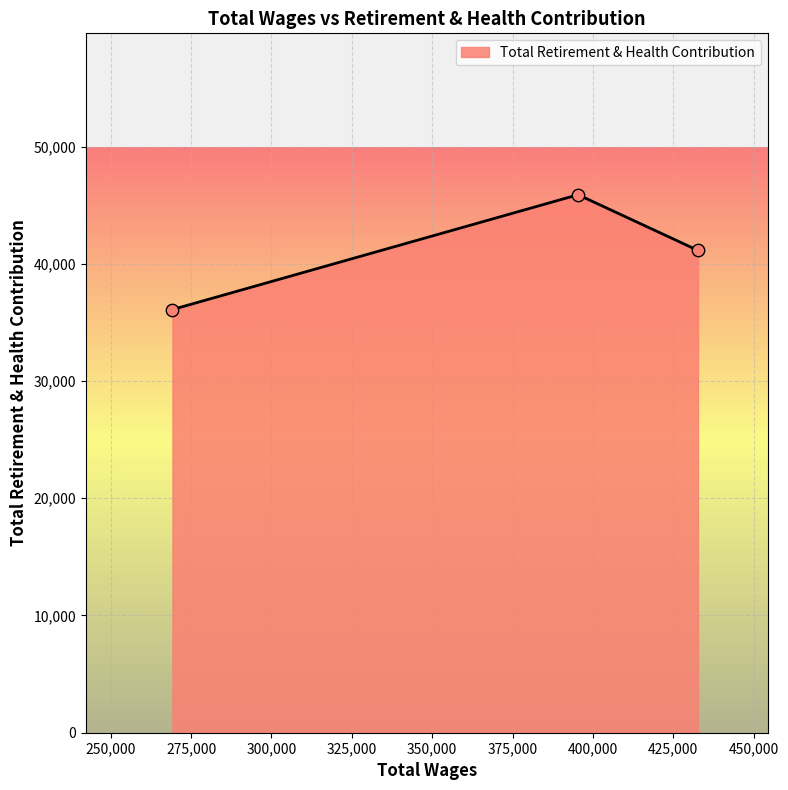

What is the difference between the maximum and minimum values?

9793